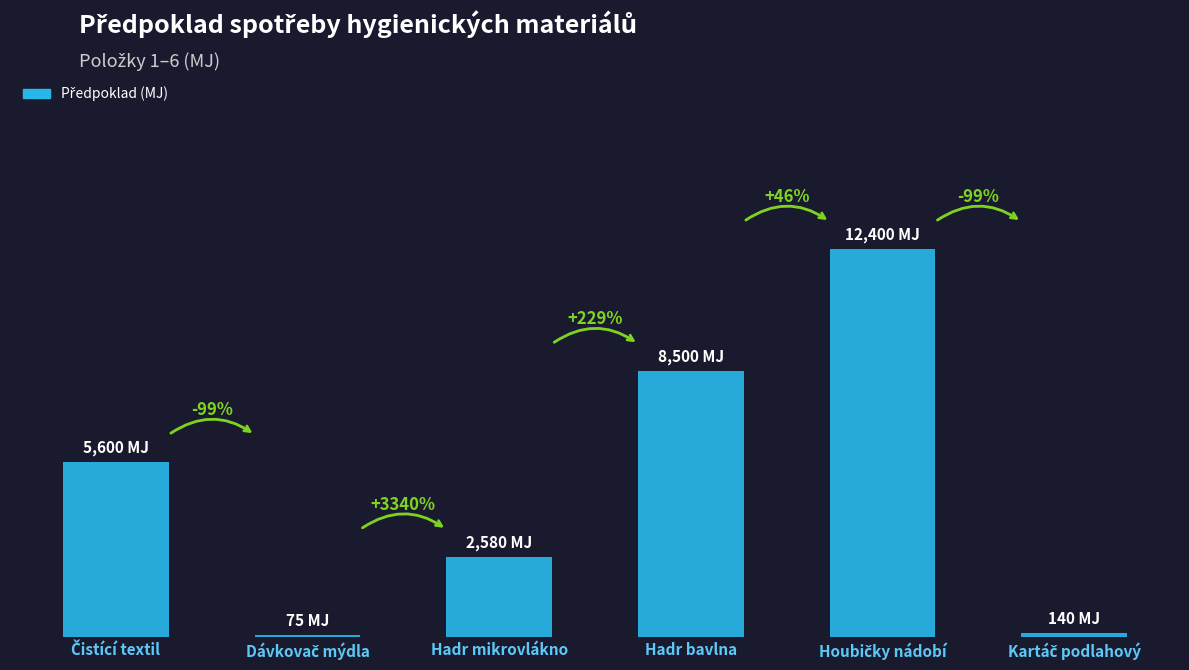

Reading left to right, extract all data points from this chart.

Čistící textil=5600	Dávkovač mýdla=75	Hadr mikrovlákno=2580	Hadr bavlna=8500	Houbičky nádobí=12400	Kartáč podlahový=140